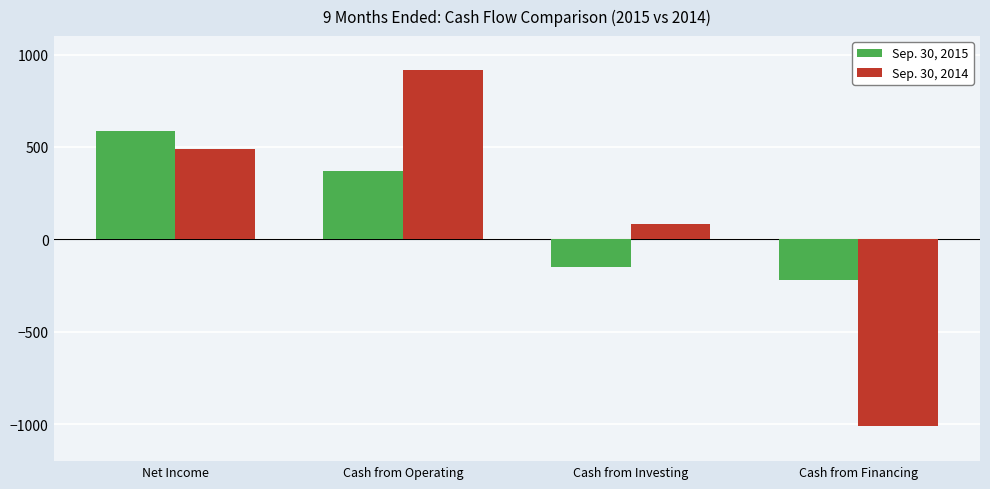

What is the difference between the Sep. 30, 2014 values at Cash from Financing and Cash from Operating?

1928